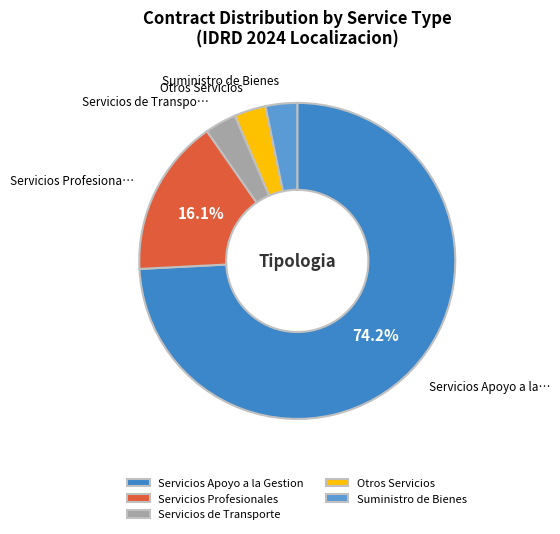

Count the number of slices in the pie.

5